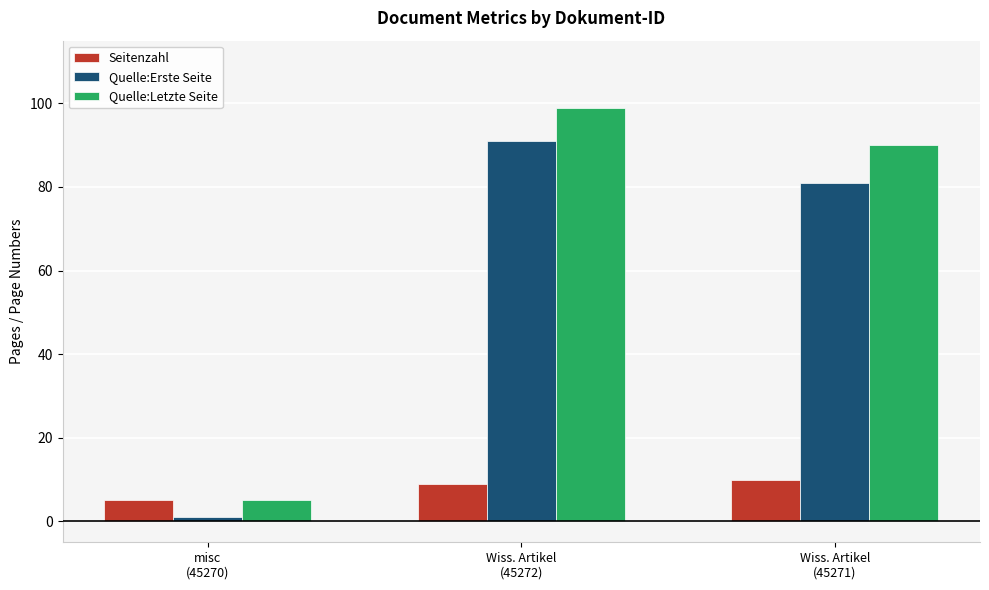

Which series has the largest total across all categories?

Quelle:Letzte Seite